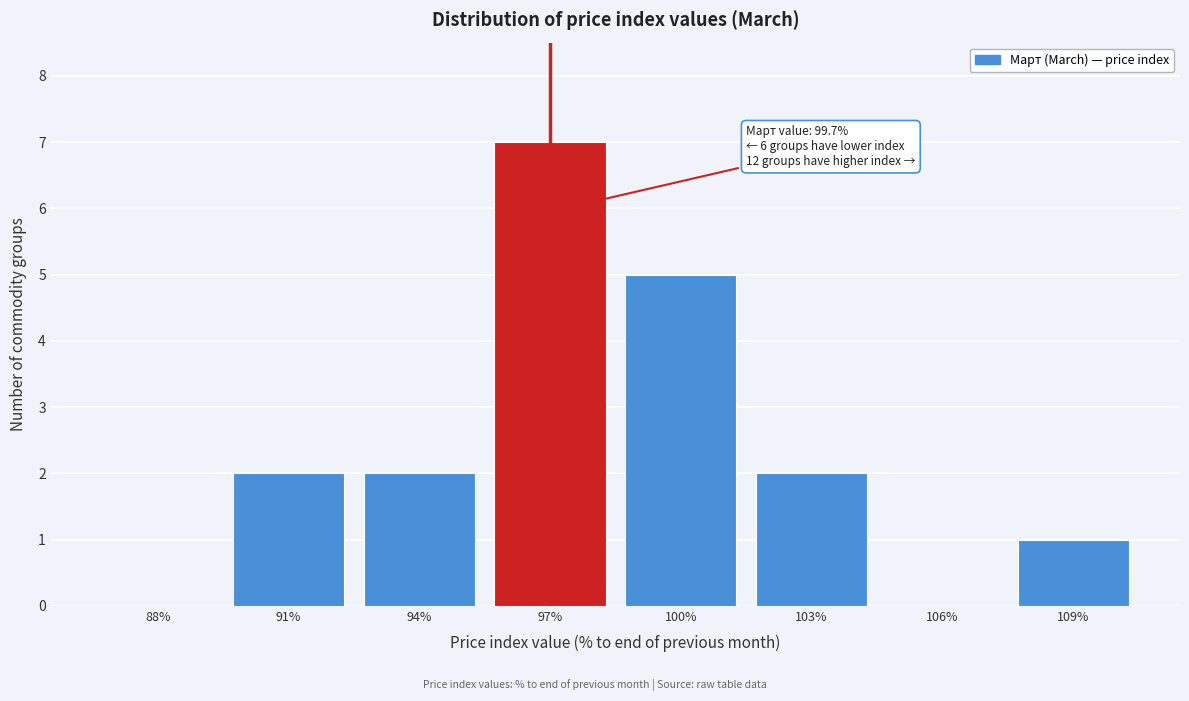

Reading left to right, list all the values displayed in this chart.

88%=0	91%=2	94%=2	97%=7	100%=5	103%=2	106%=0	109%=1